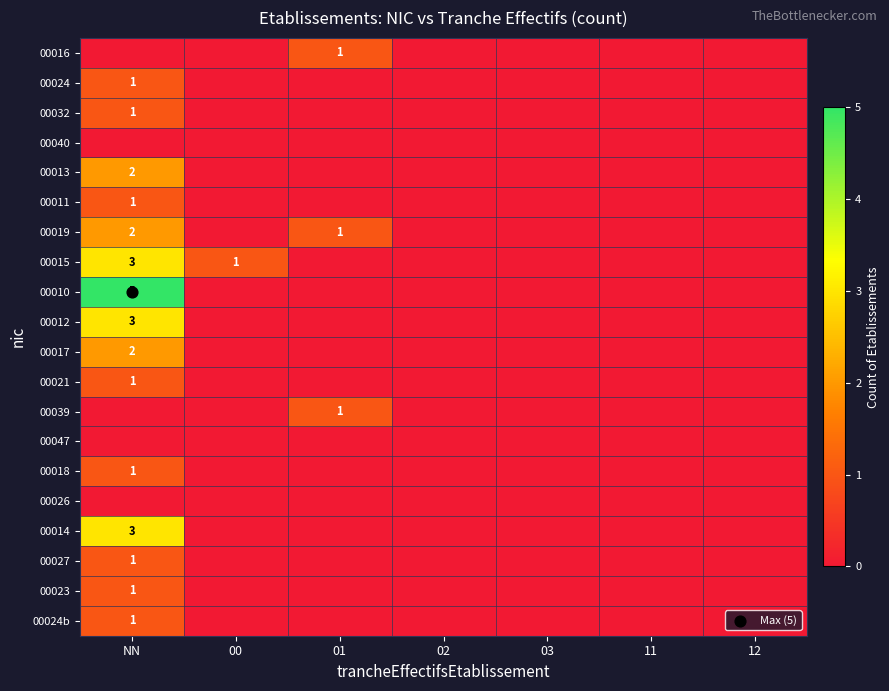

Is the value of 00011 at 02 greater than the value of 00018 at 02?

No